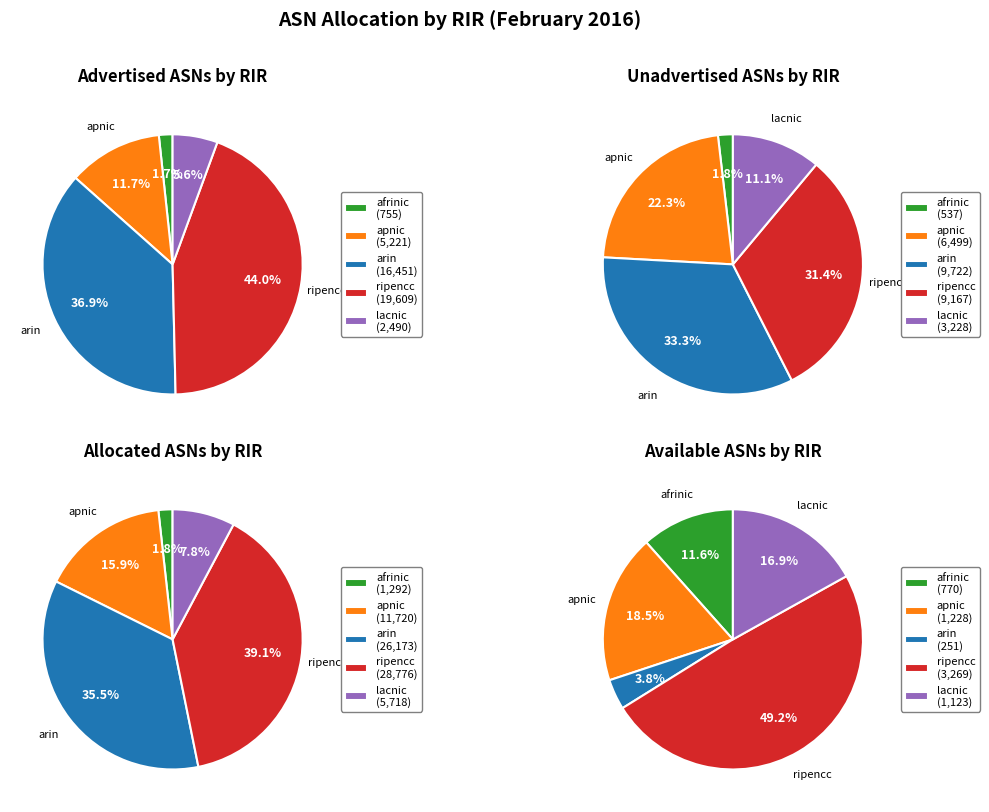

How many slices are in this pie chart?

5